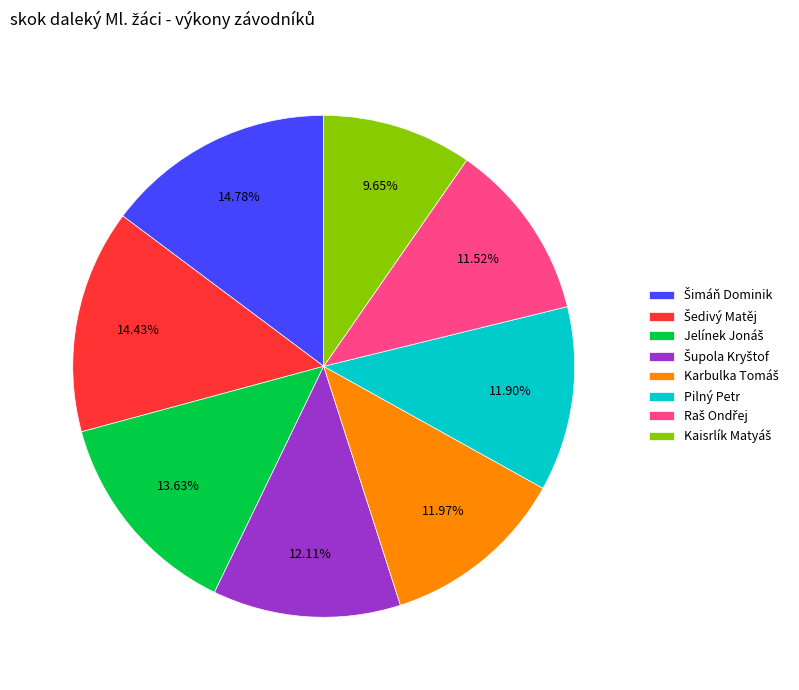

To the nearest percent, what is the average slice percentage?

12%